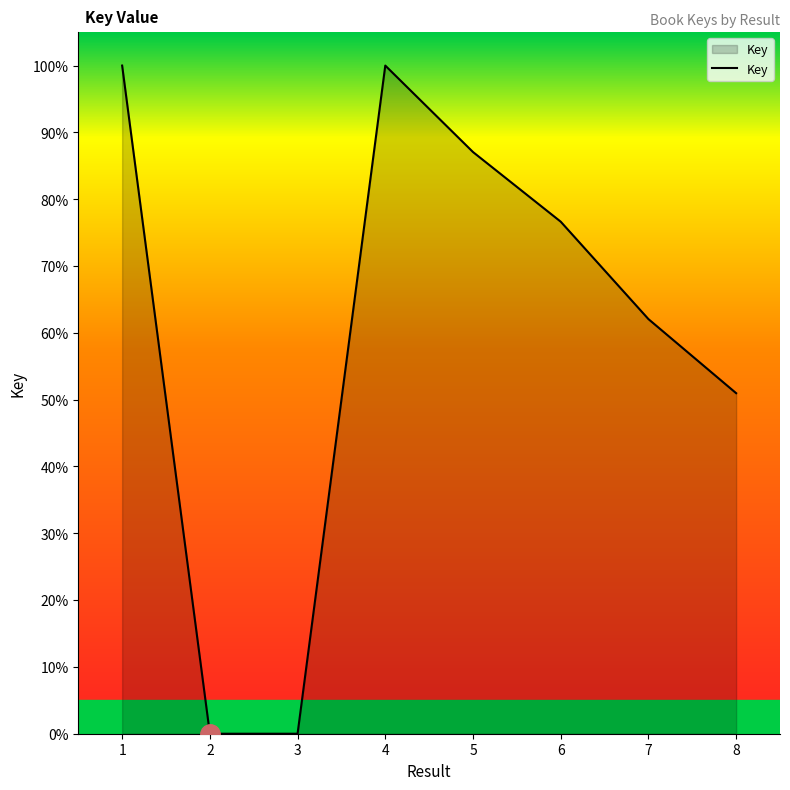

How many interior local valleys (lower than both neighbors) does the data have?

1